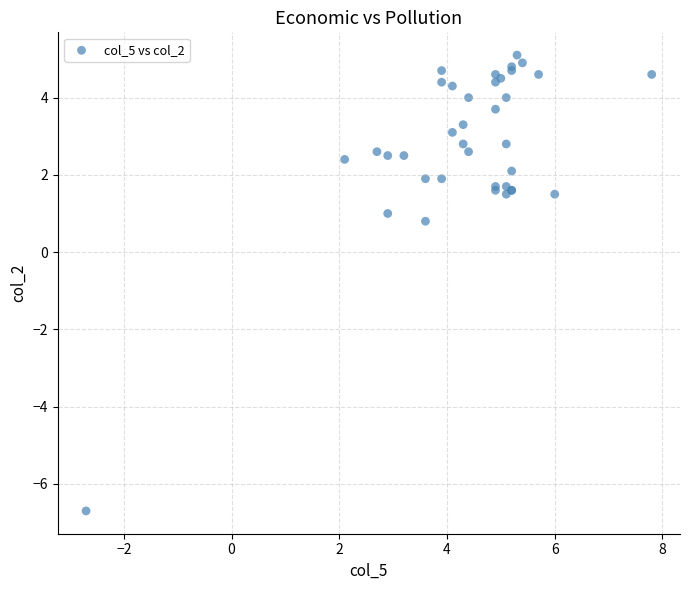

What Y value in the scatter plot is closest to 0?

0.8